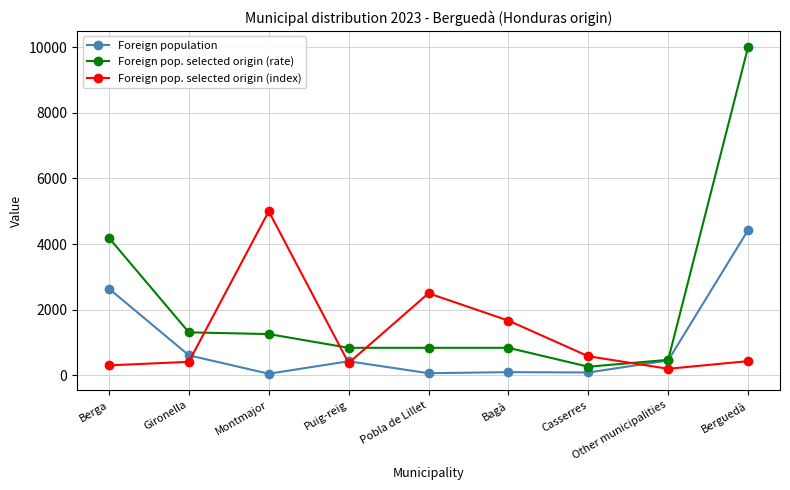

After their last crossing, which series has the higher values: Foreign pop. selected origin (rate) or Foreign pop. selected origin (index)?

Foreign pop. selected origin (rate)